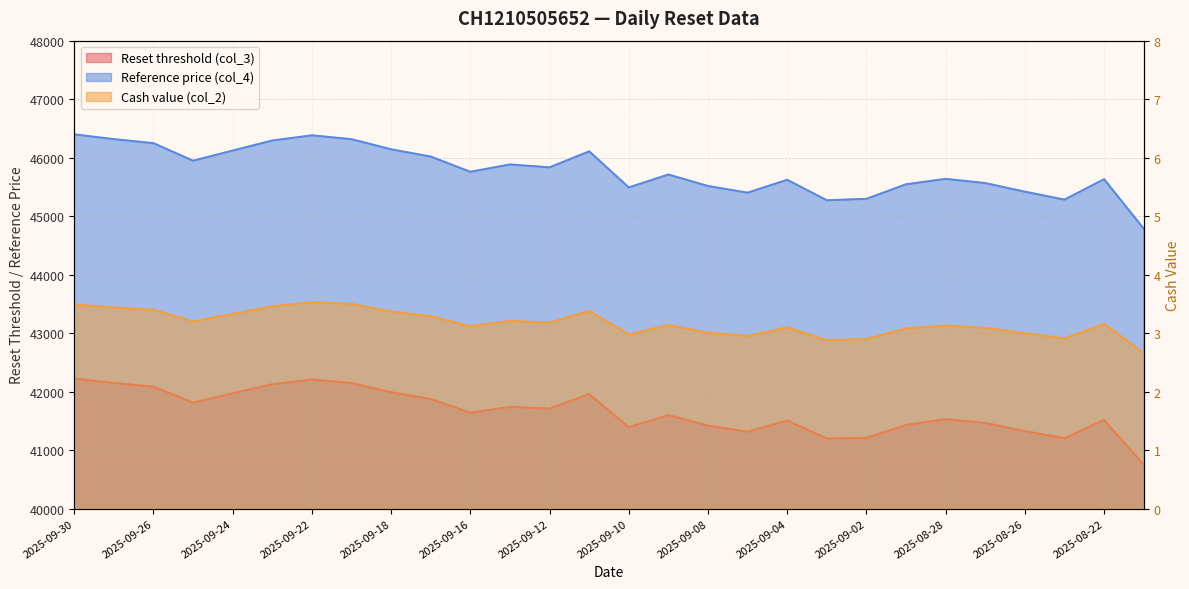

What is the average value of the Reset threshold (col_3) series?

41660.0